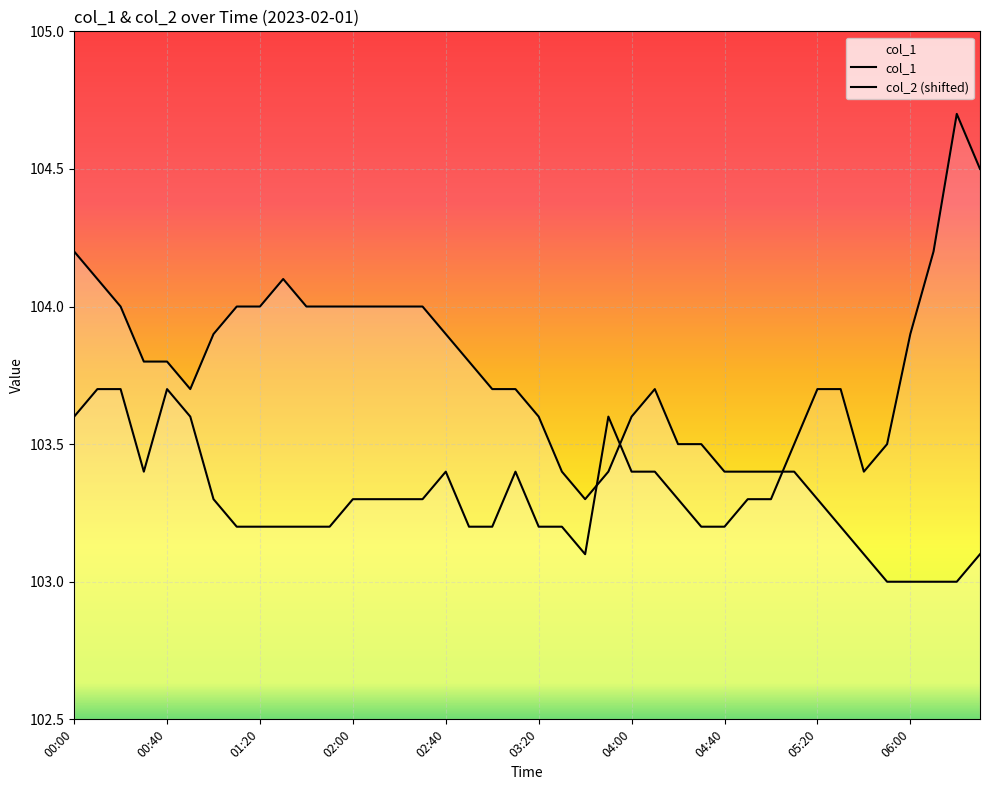

What position from the left is 04:30?

28